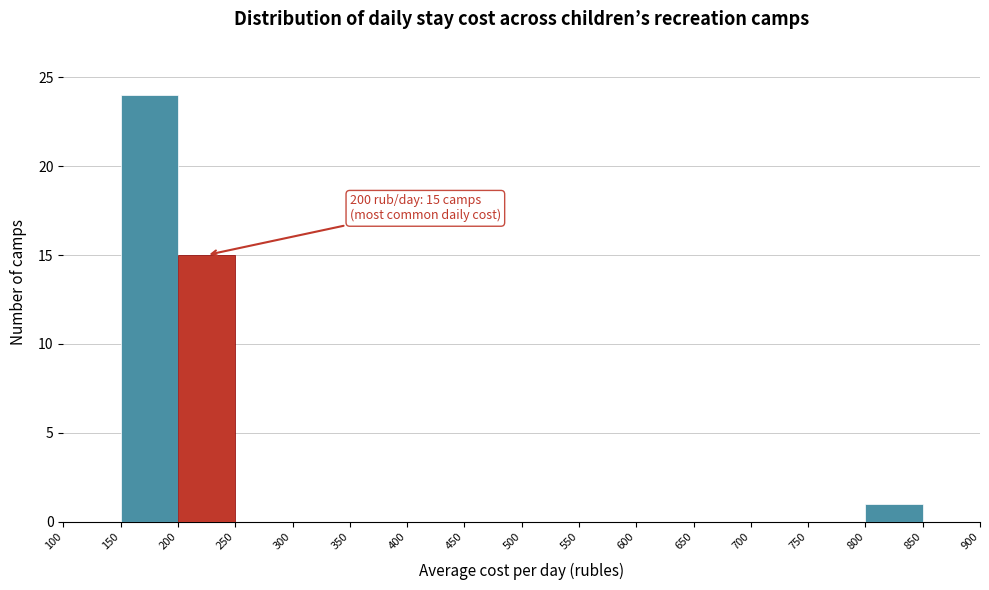

Which range on the x-axis has the tallest bar?

150 to 200